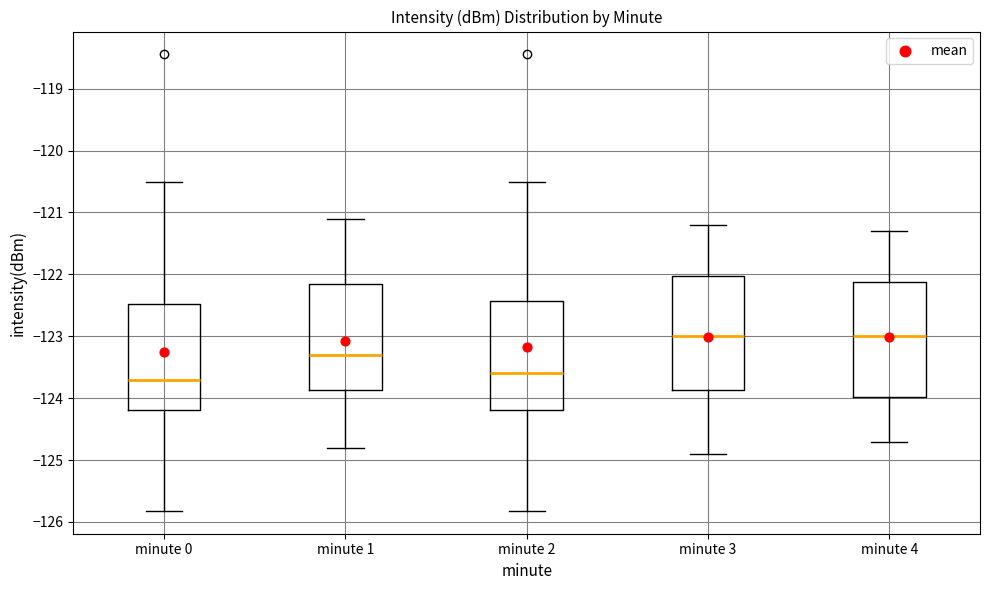

Reading left to right, read every box against the y-axis: the position of its median line, the range the box covers, and the ends of its whiskers. The values are not printed on the chart, so give them approximately, as read against the axis.

minute 0: median -123.7, box -124.2 to -122.5, whiskers -125.8 to -120.5
minute 1: median -123.3, box -123.9 to -122.1, whiskers -124.8 to -121.1
minute 2: median -123.6, box -124.2 to -122.4, whiskers -125.8 to -120.5
minute 3: median -123.0, box -123.9 to -122.0, whiskers -124.9 to -121.2
minute 4: median -123.0, box -124.0 to -122.1, whiskers -124.7 to -121.3